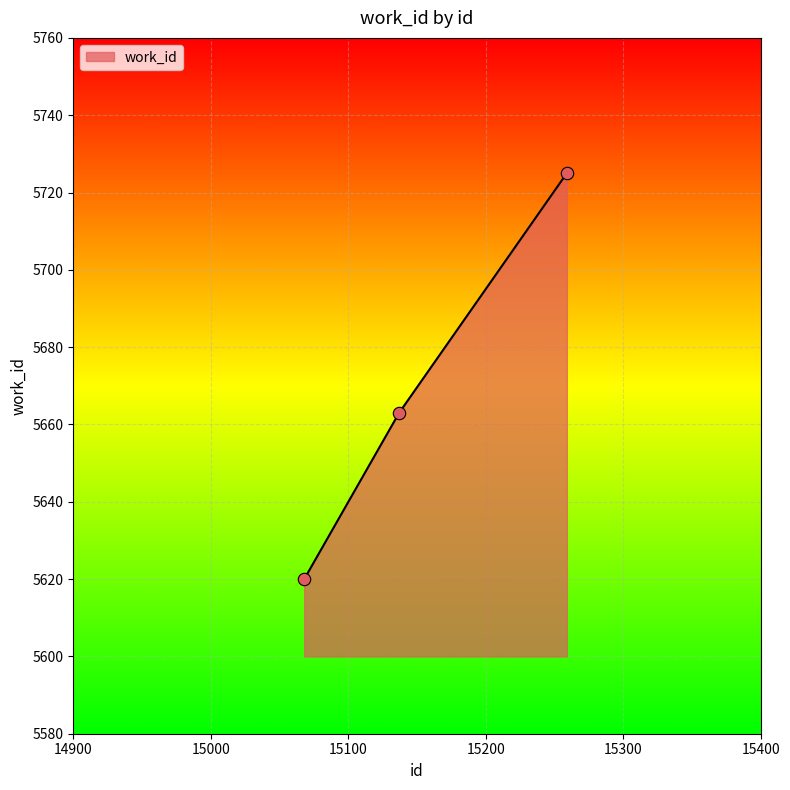

What is the minimum value shown in the chart?

5620